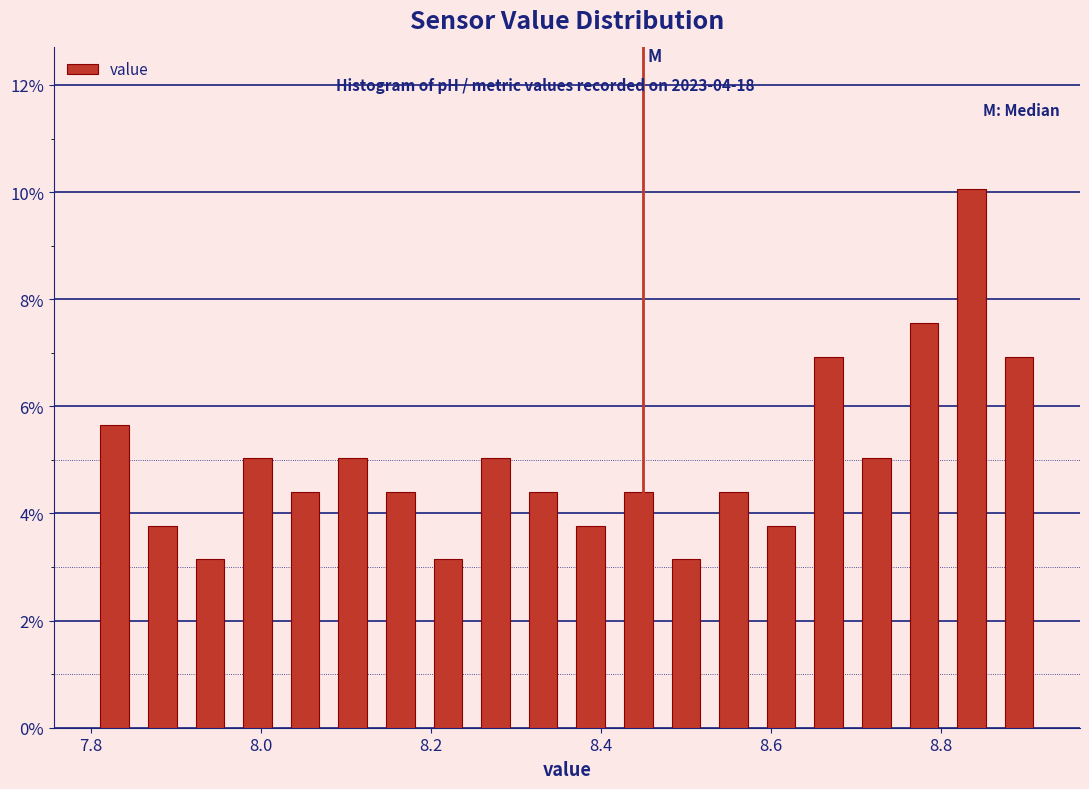

Read against the x-axis, roughly where is the centre of the tallest bar?

8.84